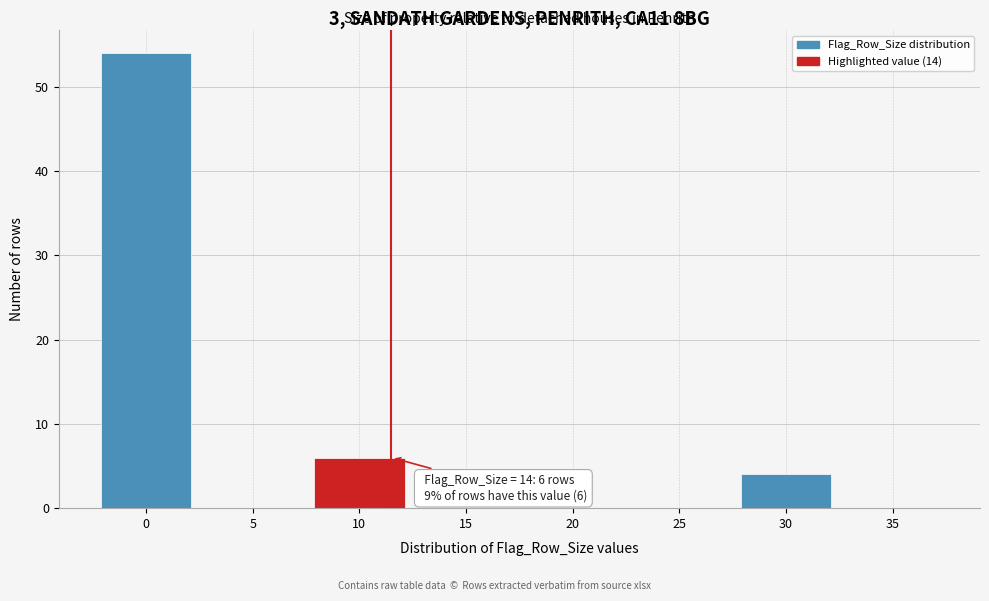

Reading left to right, extract all data points from this chart.

0=54	5=0	10=6	15=0	20=0	25=0	30=4	35=0